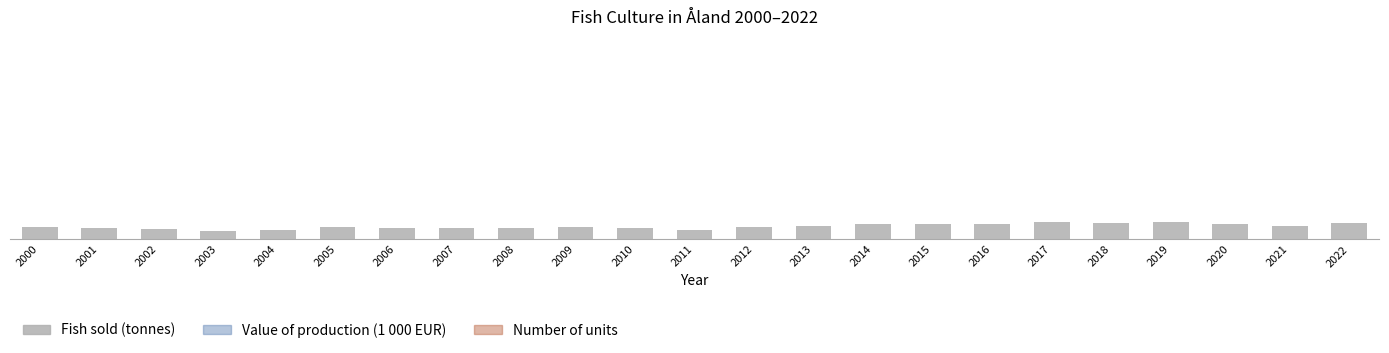

The value at 2002 is 61.4. True or false?

True